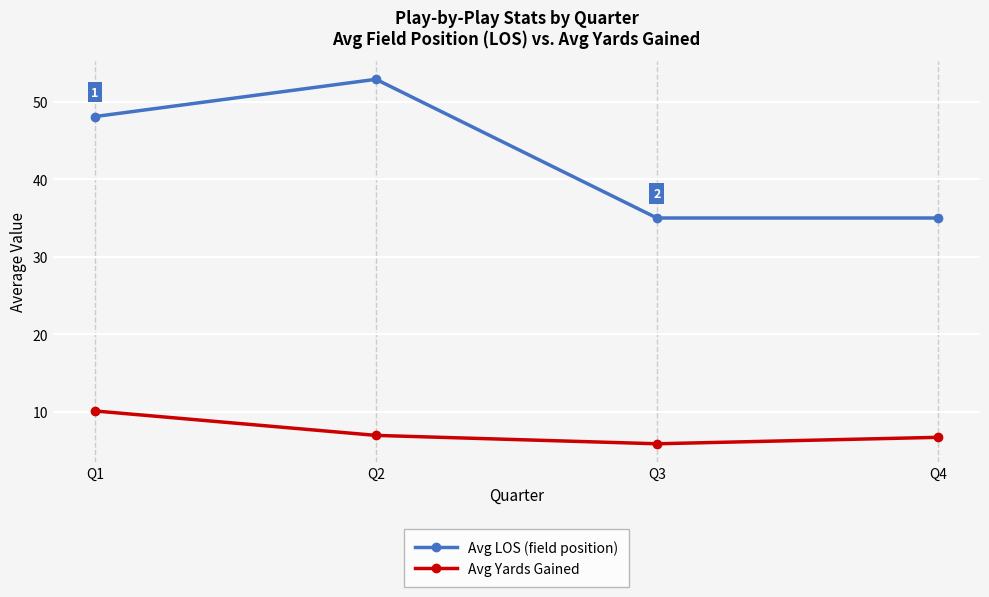

At which label does Avg Yards Gained first exceed 6?

Q1